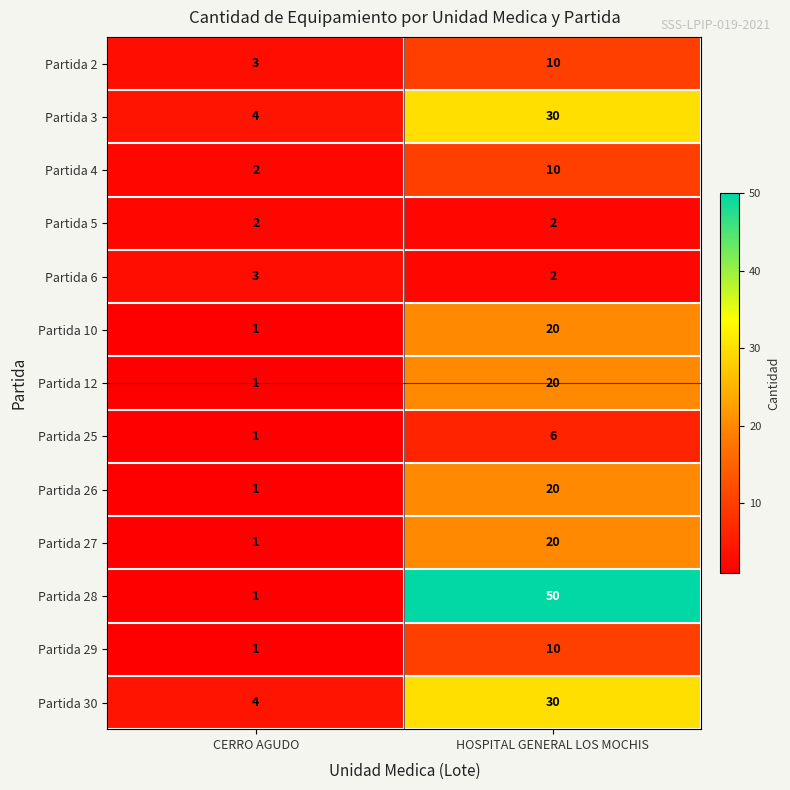

What value does the Partida 2 series have at HOSPITAL GENERAL LOS MOCHIS?

10